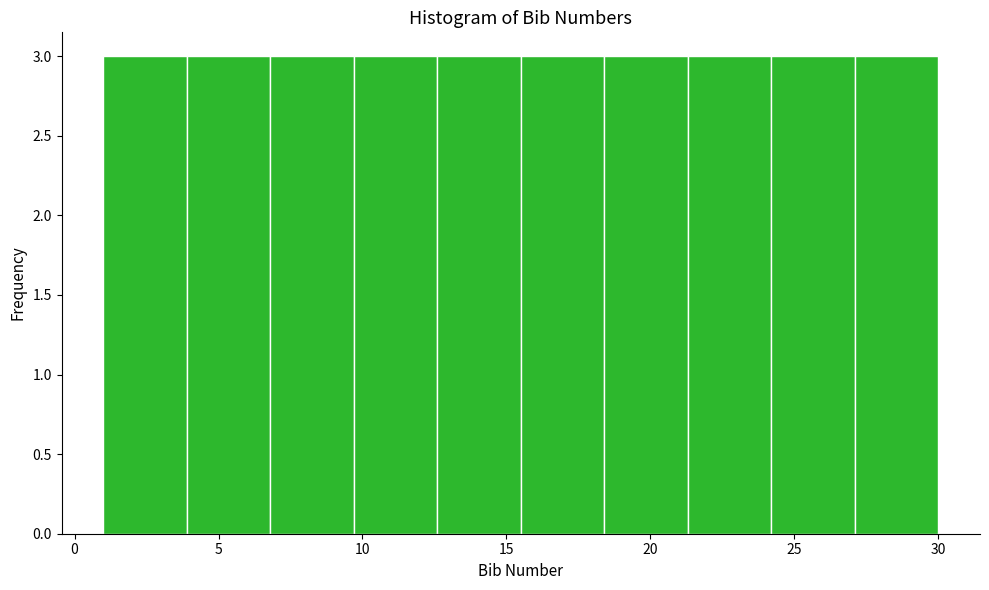

Reading left to right, transcribe this chart: for each bar, give the range it covers on the x-axis and its height. Neither the bar edges nor the heights are printed on the chart, so give them approximately, as read against the axes.

1.0 to 3.9: 3
3.9 to 6.8: 3
6.8 to 9.7: 3
9.7 to 12.6: 3
12.6 to 15.5: 3
15.5 to 18.4: 3
18.4 to 21.3: 3
21.3 to 24.2: 3
24.2 to 27.1: 3
27.1 to 30.0: 3